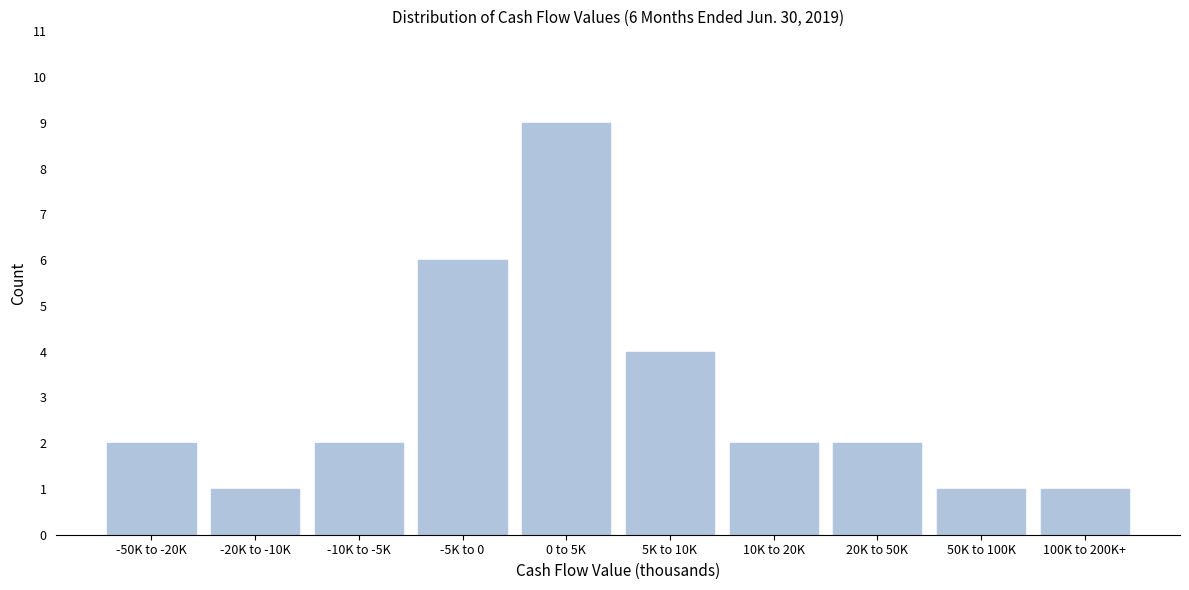

Reading left to right, transcribe all the data shown in this chart.

2	1	2	6	9	4	2	2	1	1